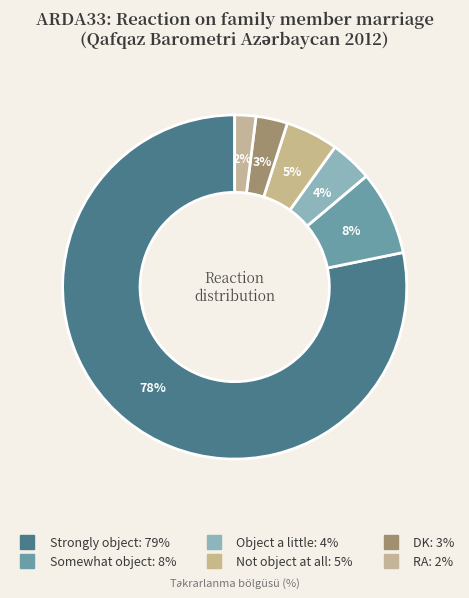

Approximately how many times larger is the value at Somewhat object compared to Object a little?

2.0